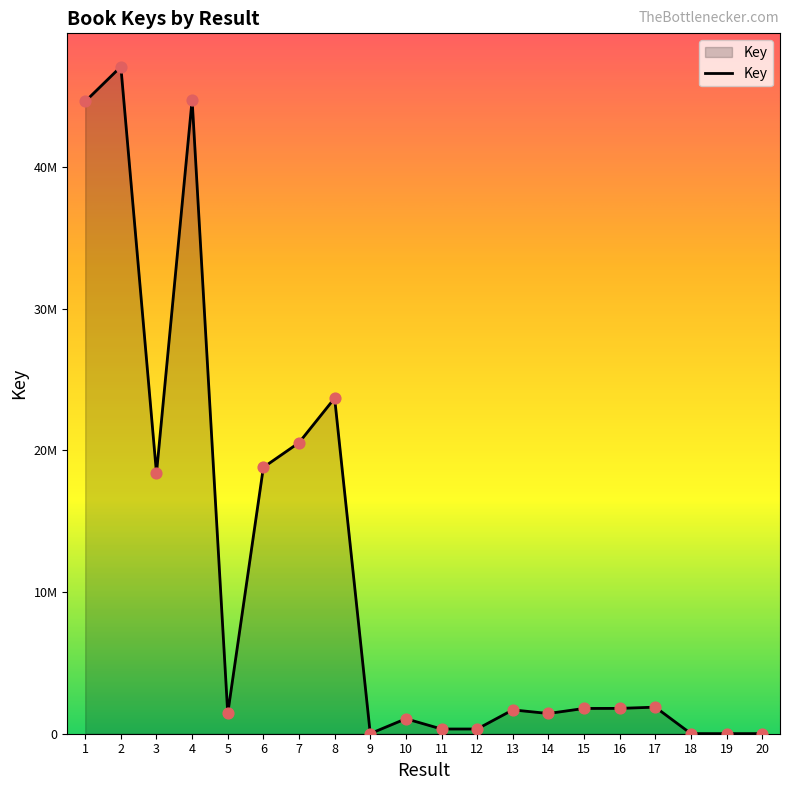

What is the change in value from 8 to 13?

-21997357